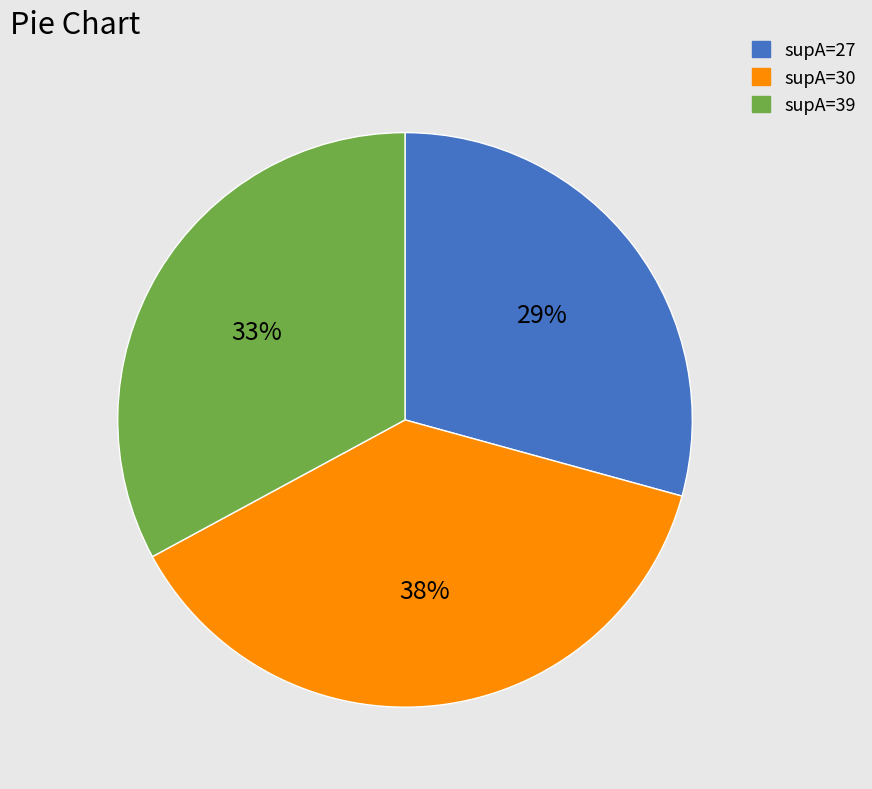

To the nearest percent, what is the difference between the largest and smallest slice percentages?

9%